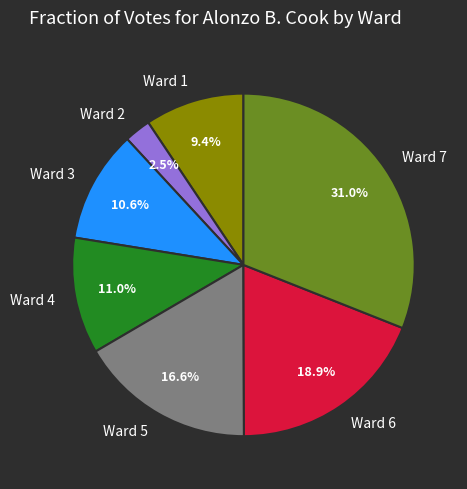

Combined, what portion of the pie is Ward 7 and Ward 1?

40.4%